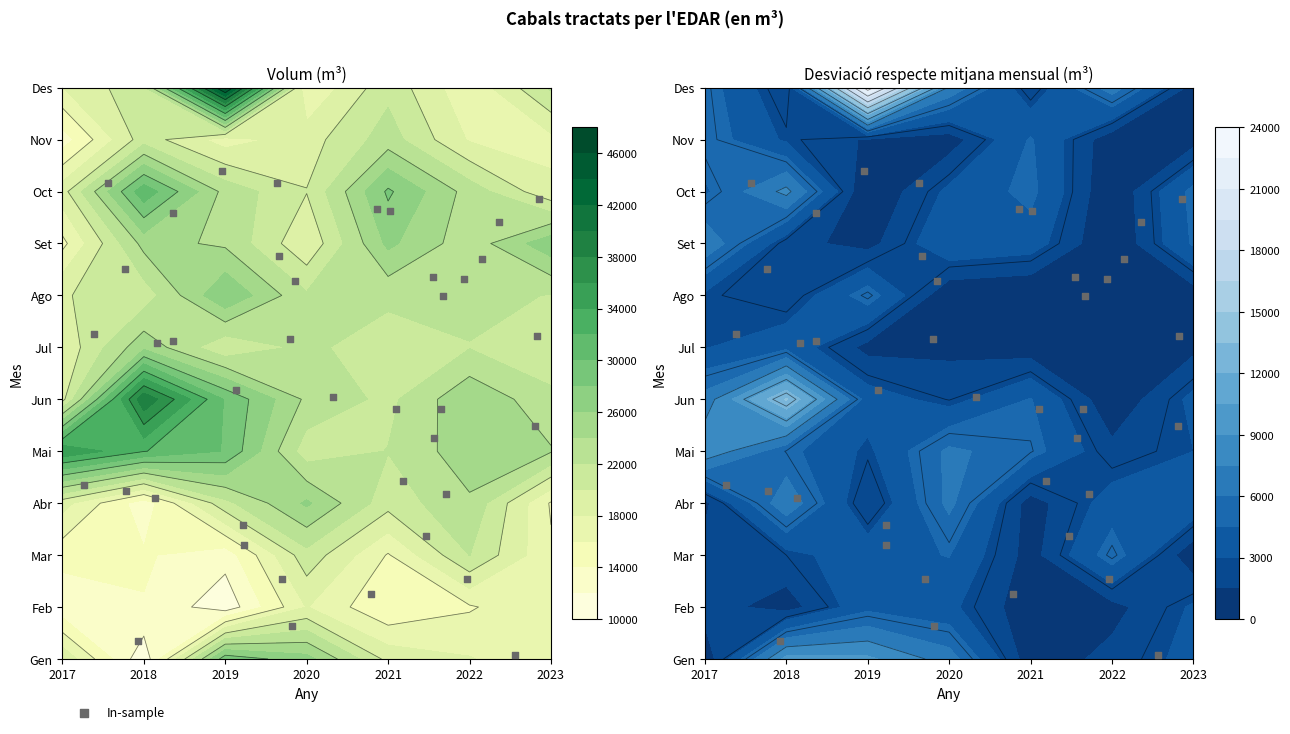

How many values are below 6?

20